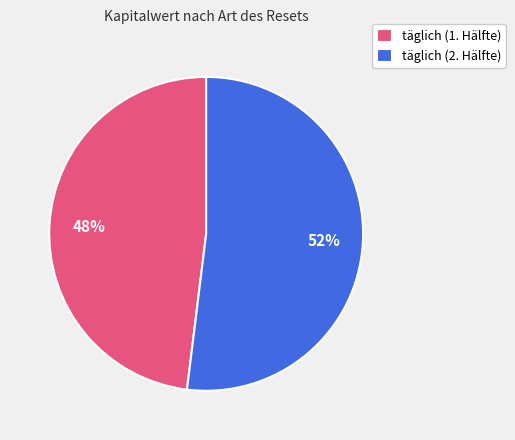

Which has a higher value, täglich (2. Hälfte) or täglich (1. Hälfte)?

täglich (2. Hälfte)